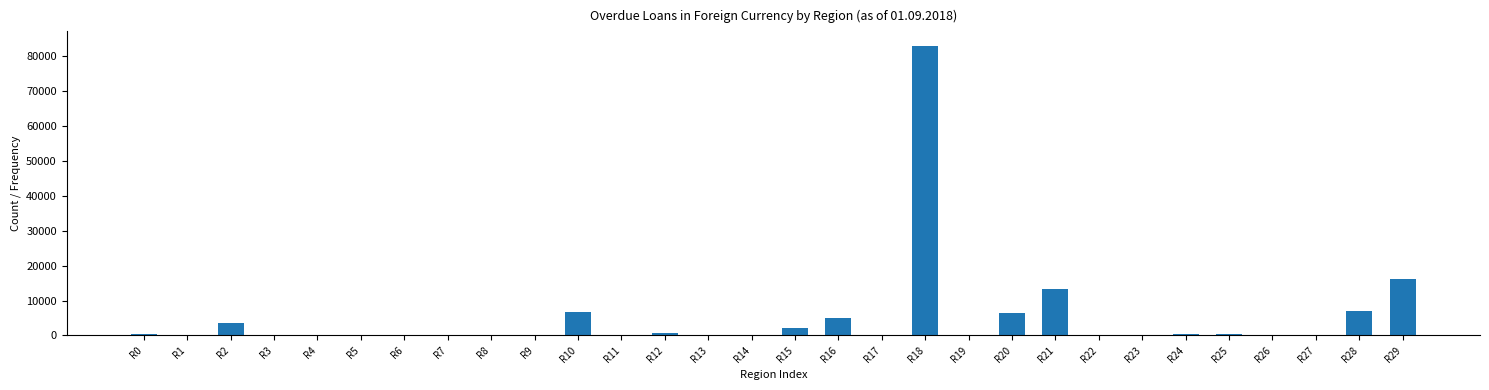

Which category has the highest value across all series?

R18